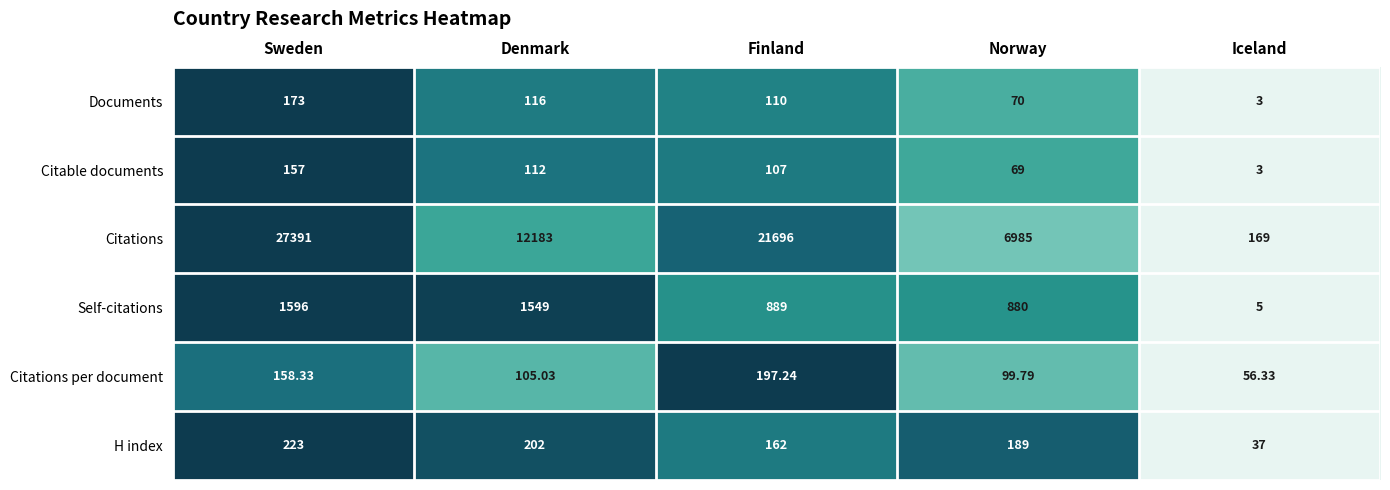

Which series has the largest total across all categories?

Citations